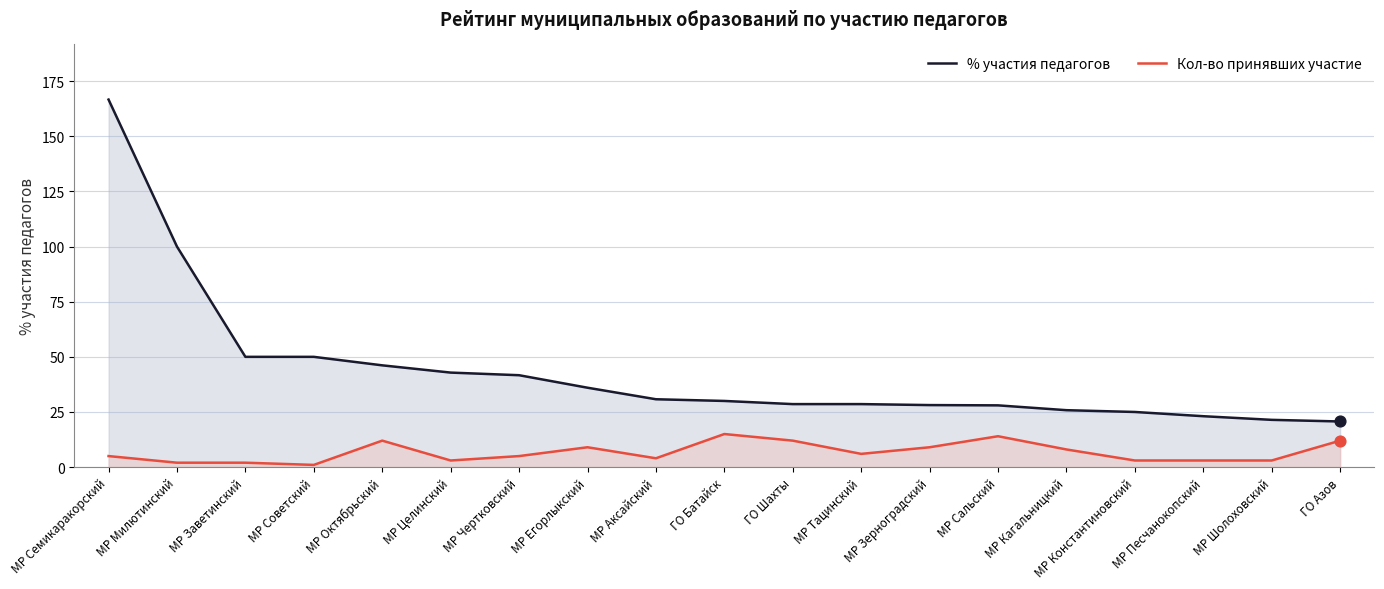

What are all the series names shown in the legend?

% участия педагогов, Кол-во принявших участие